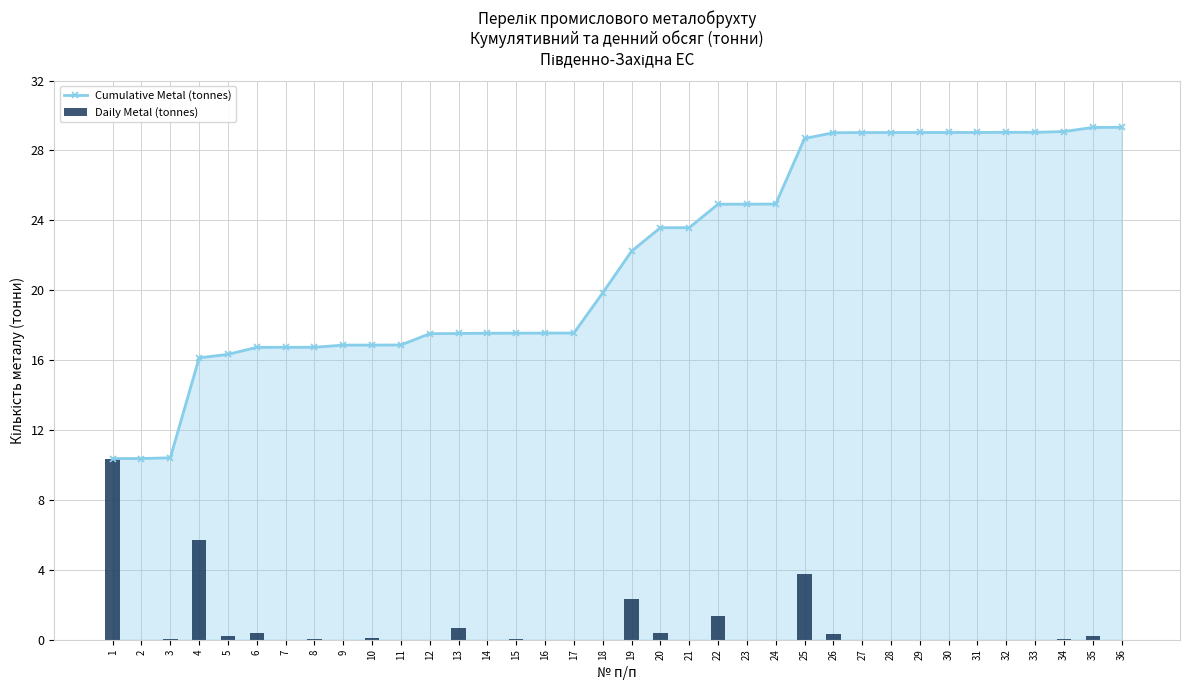

Does the chart contain stacked bars?

No